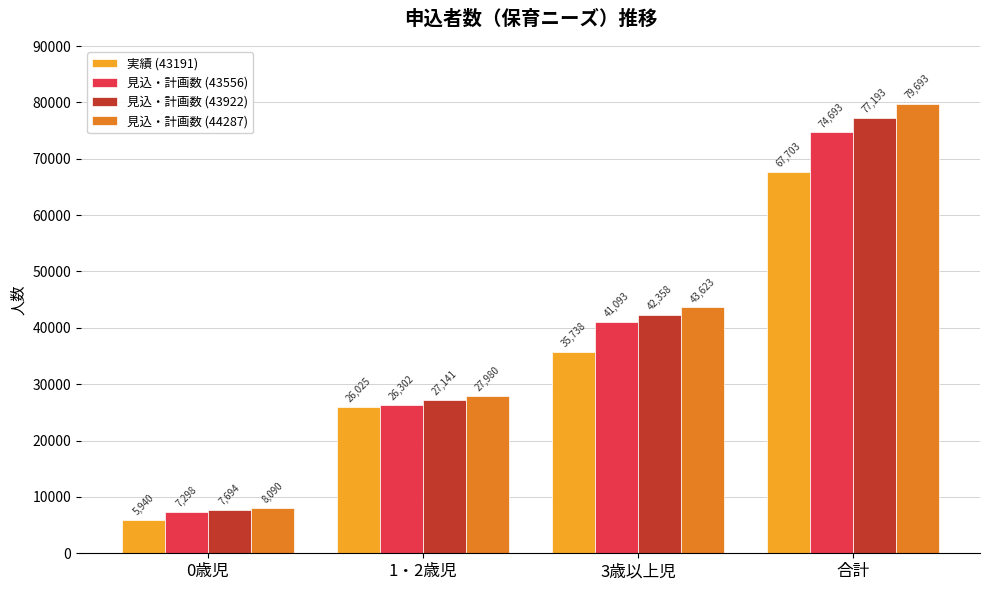

At which label does 見込・計画数 (43922) reach its peak?

合計